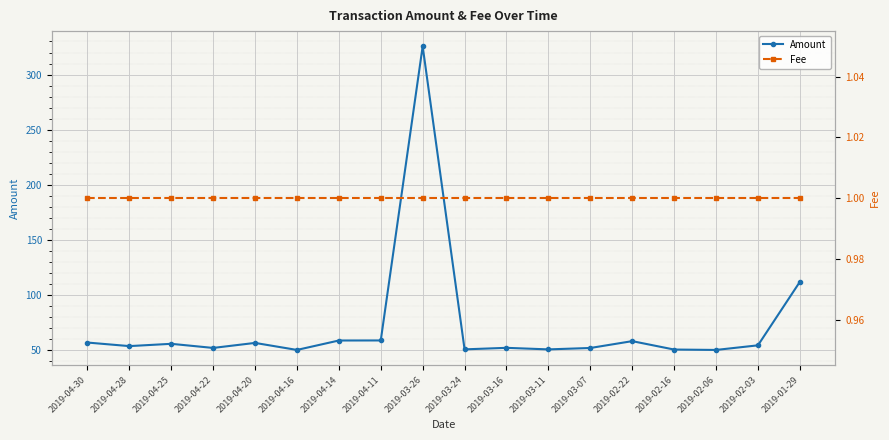

List the series in order of their overall mean, lowest first.

Fee, Amount